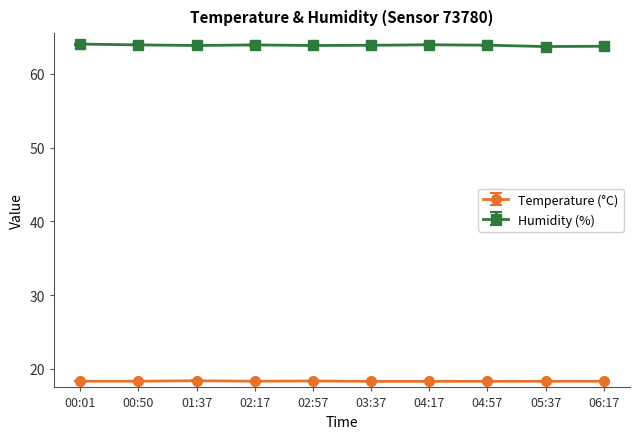

What is the value of the Temperature (°C) point at the 1st from the left?

18.3